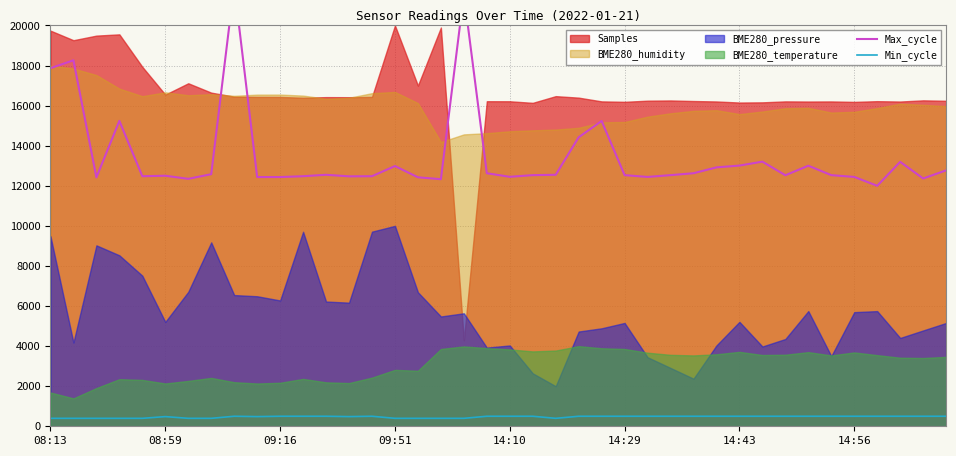

What is the value of the Min_cycle point at the 26th from the left?

500.0